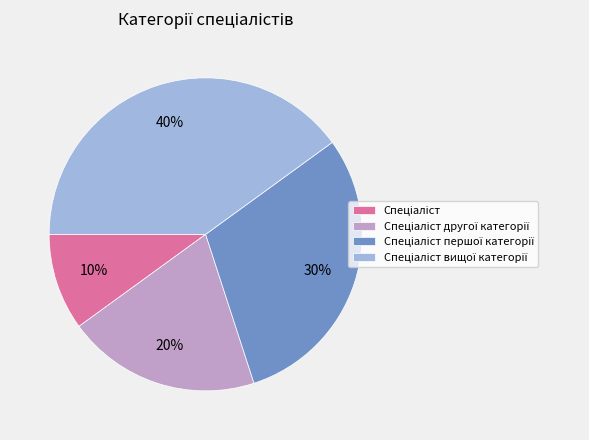

Count the number of slices in the pie.

4